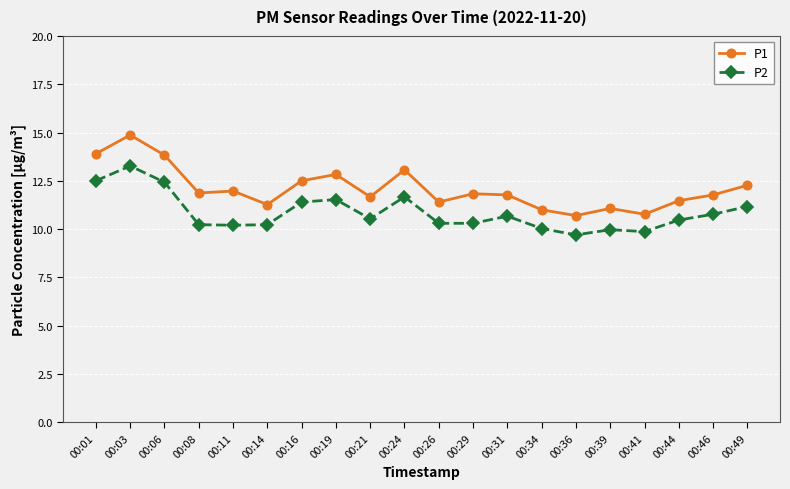

True or false: P2 has a value of 13.3 at 00:08.

False